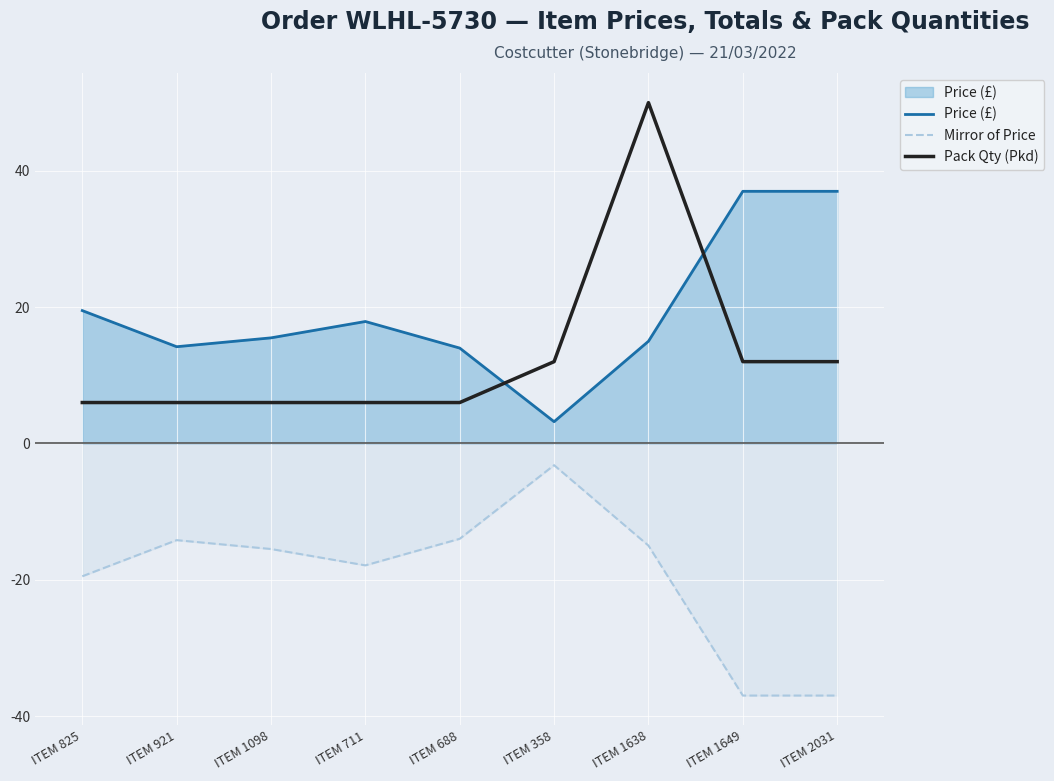

At which label does Mirror of Price reach its minimum?

ITEM 1649